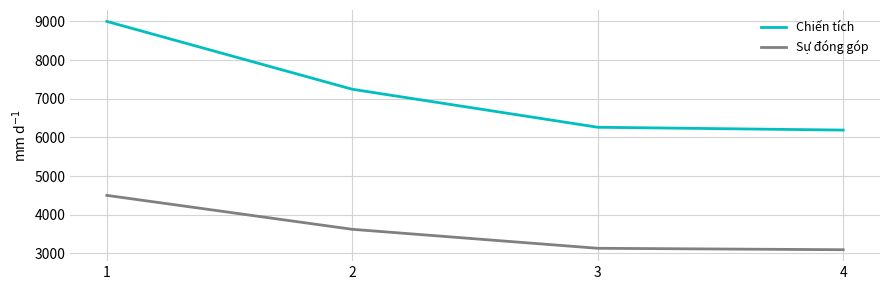

At how many categories does at least one series exceed 3169?

4